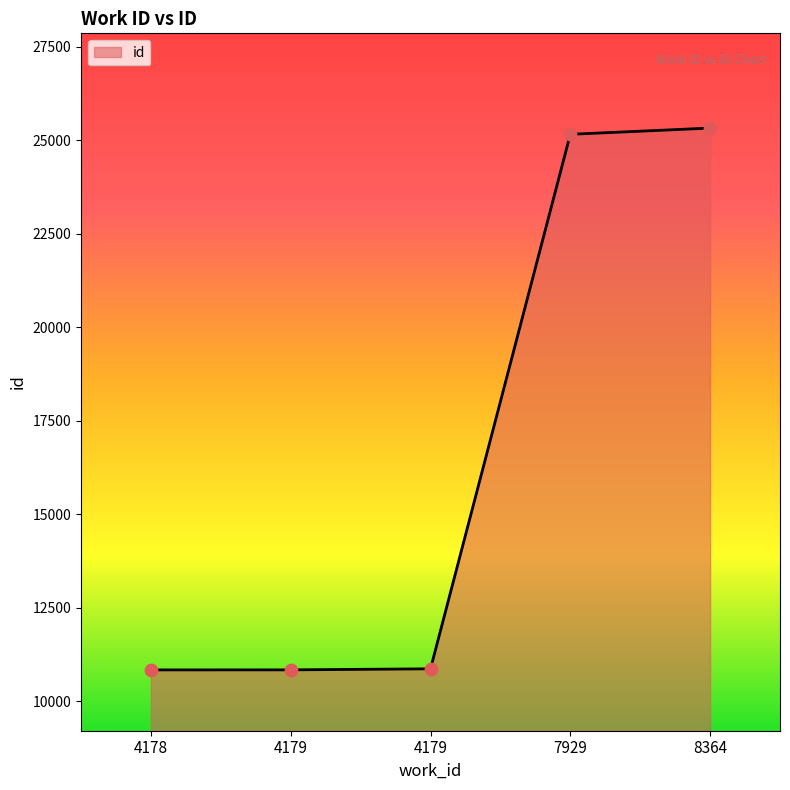

Between 8364 and 4179, which is larger?

8364